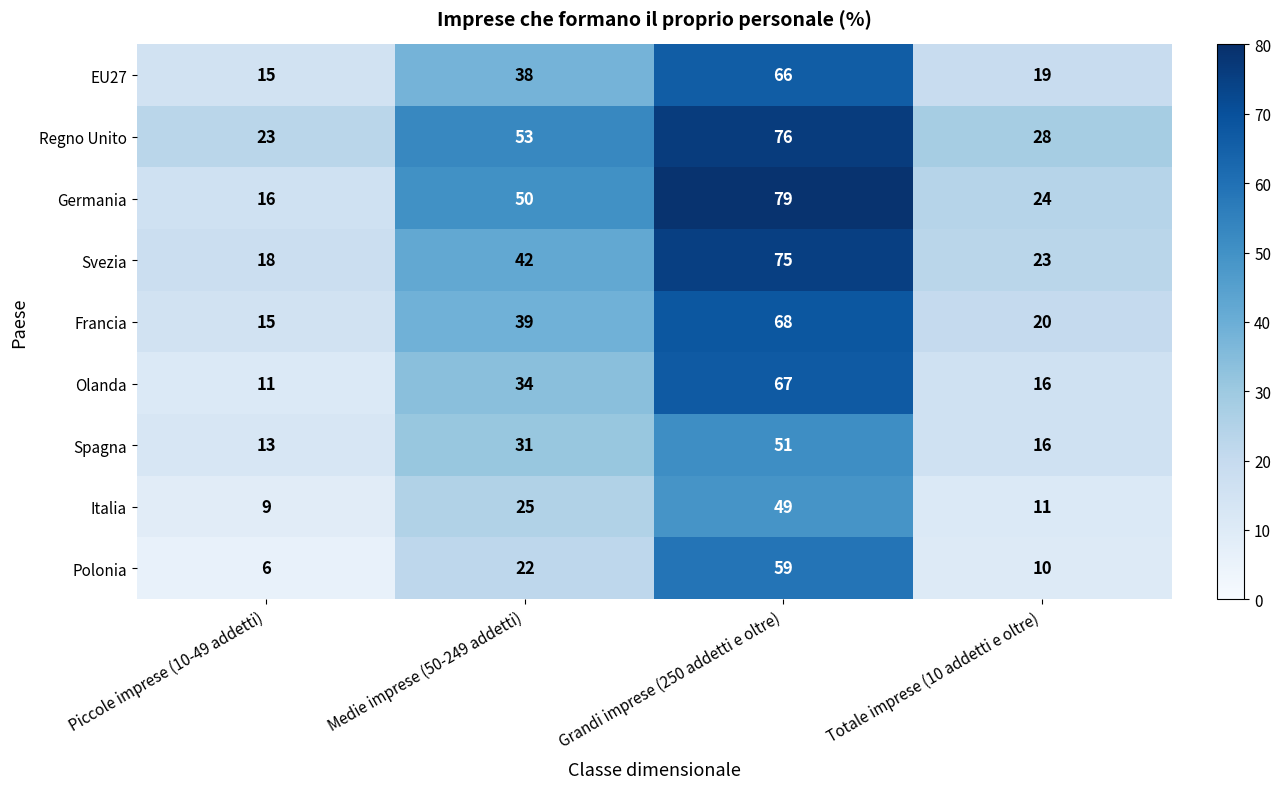

Which series has the largest range (max minus min)?

Germania